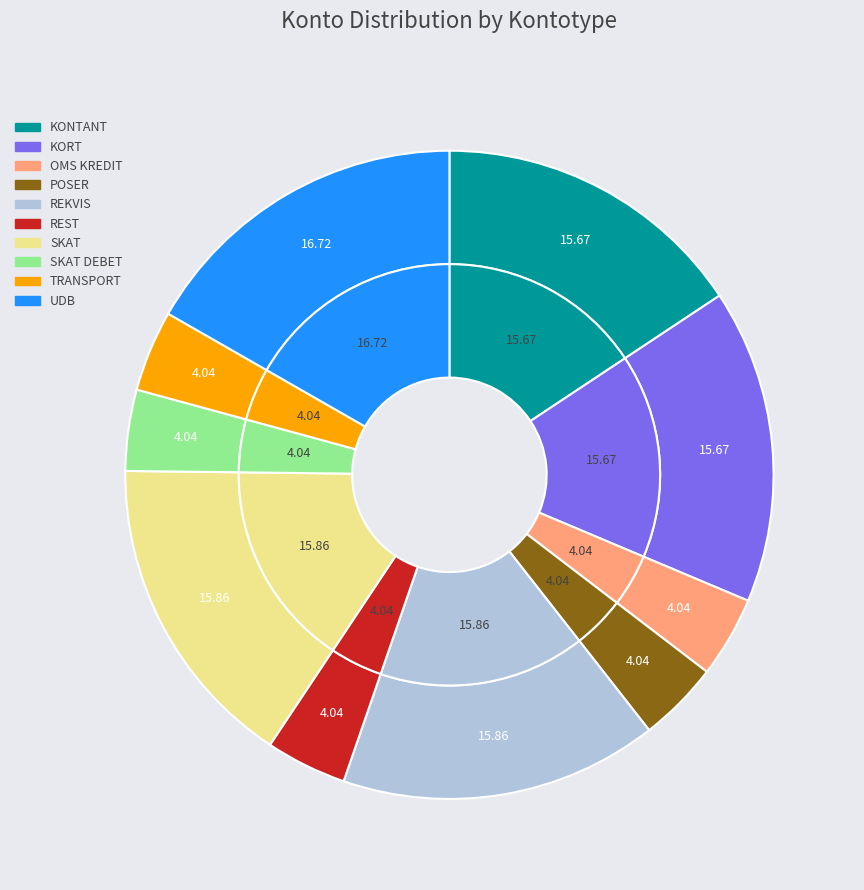

Which slice is the largest?

UDB